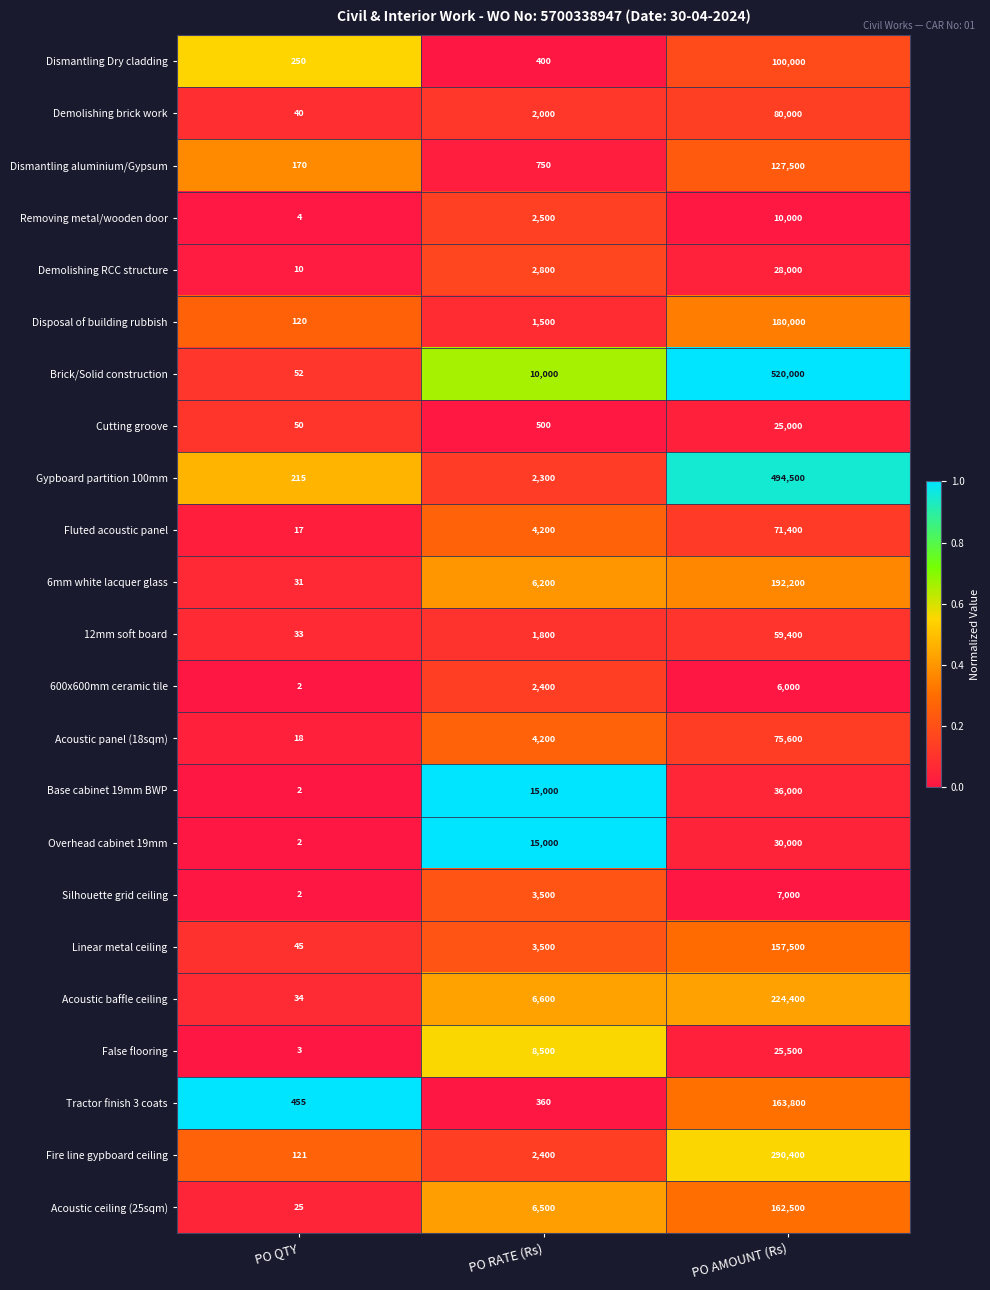

What is the difference between the False flooring values at PO RATE (Rs) and PO AMOUNT (Rs)?

17000